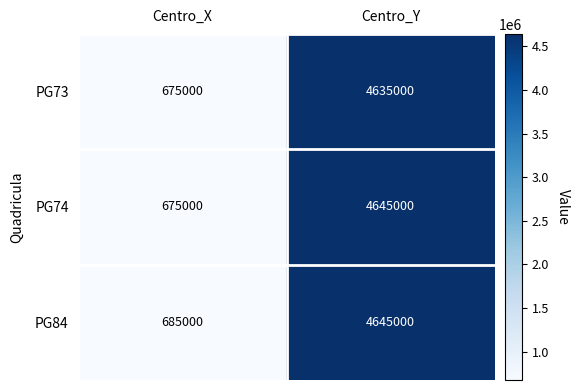

The PG74 series shows 4645000 at Centro_Y. True or false?

True